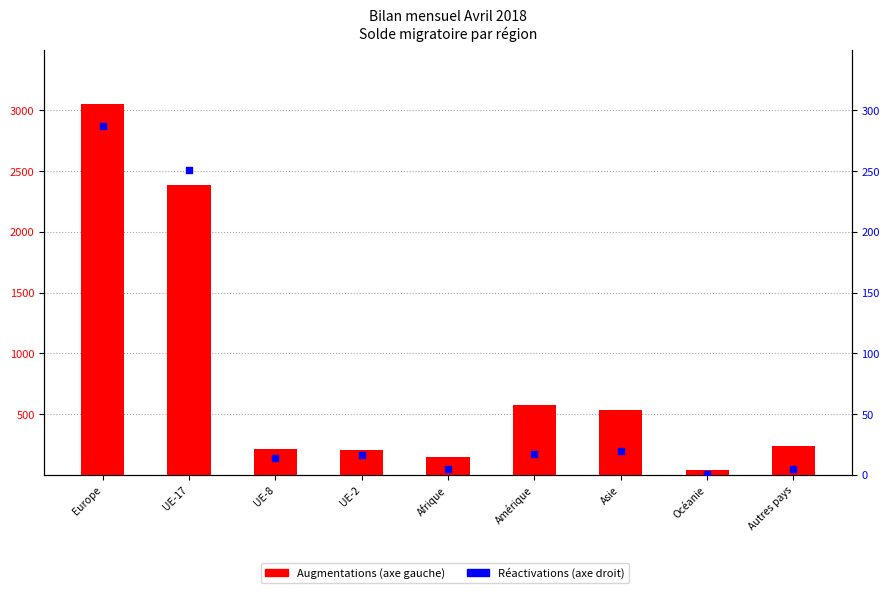

Which series has the largest total across all categories?

Augmentations